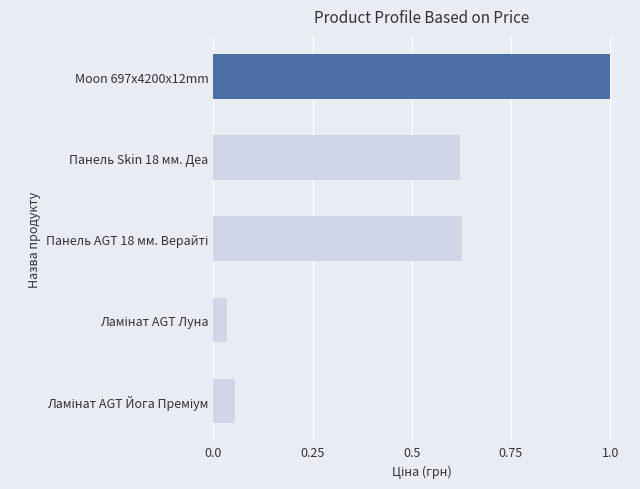

Is it true that the value at Moon 697x4200x12mm is 1.8?

False